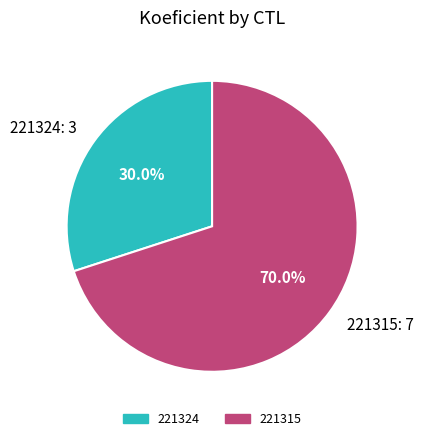

To the nearest percent, what is the average slice percentage?

50%